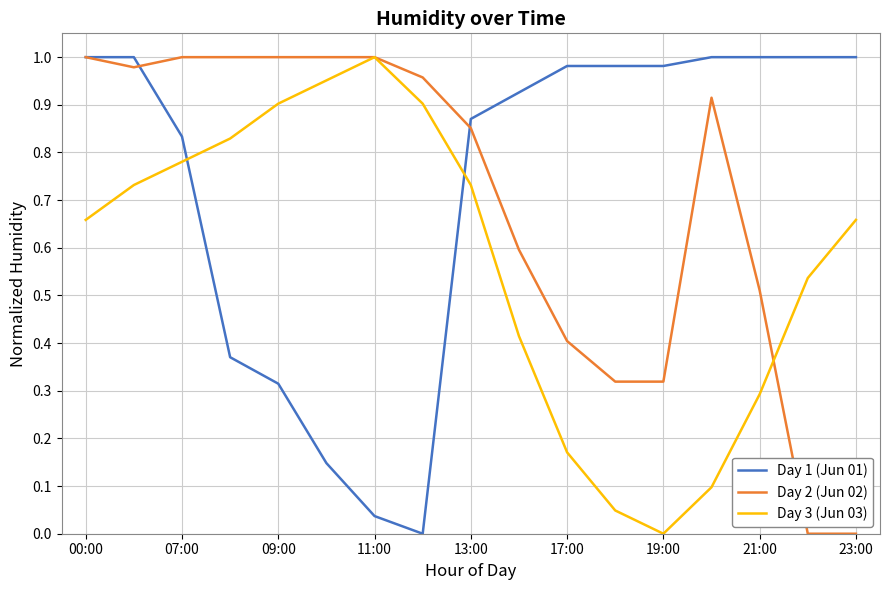

List the series in order of their overall mean, lowest first.

Day 3 (Jun 03), Day 2 (Jun 02), Day 1 (Jun 01)